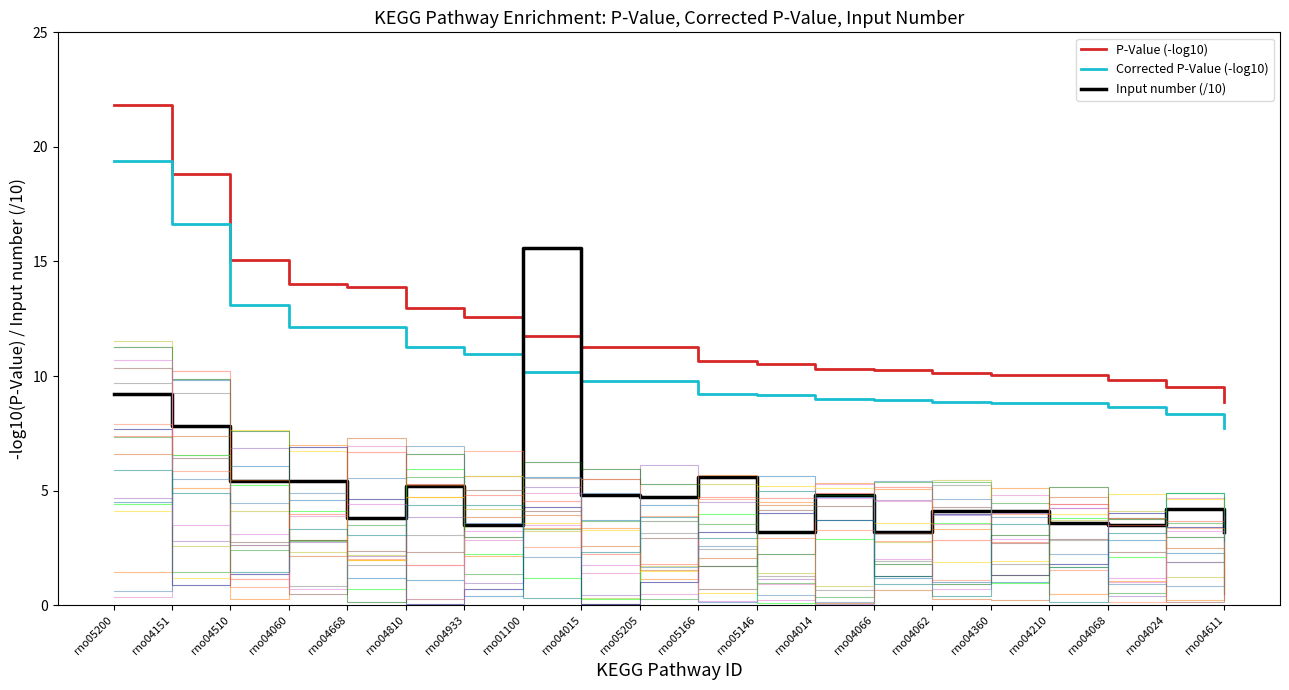

Where is the first local minimum for Input number (/10)?

rno04668